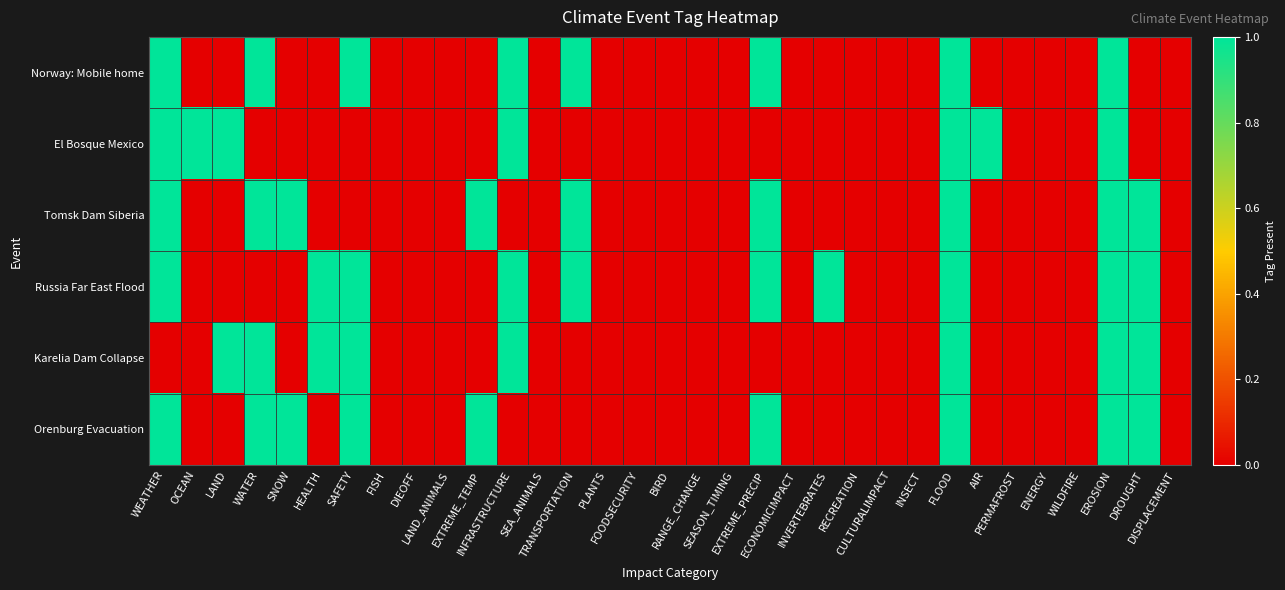

Which label corresponds to the smallest value in the chart?

OCEAN